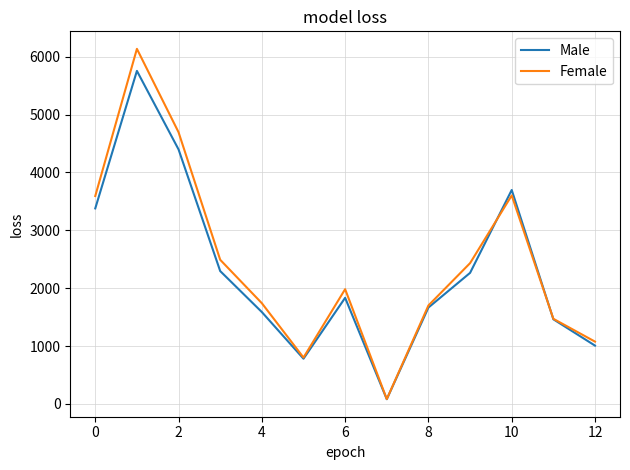

Does the chart have visible grid lines?

Yes